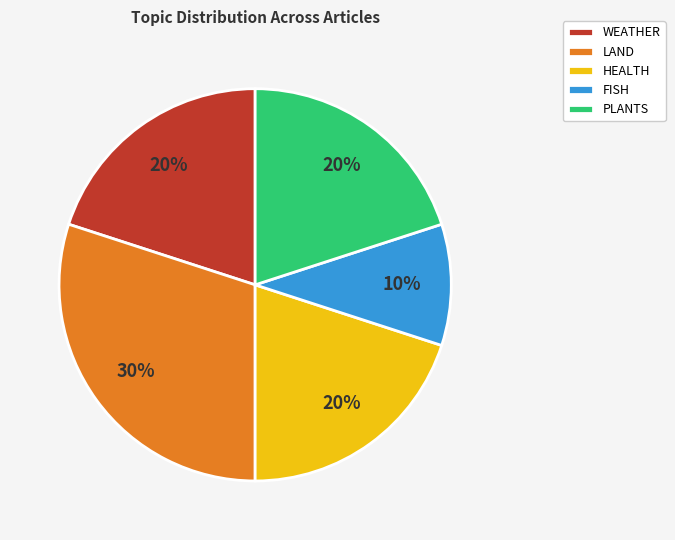

To the nearest percent, what portion does FISH represent?

10%